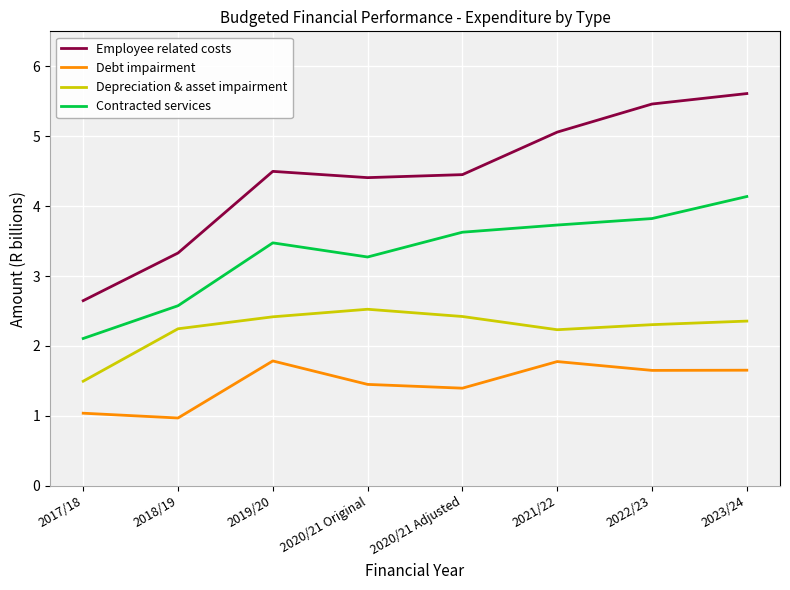

In Employee related costs, how many points are lower than both neighbors (excluding endpoints)?

1